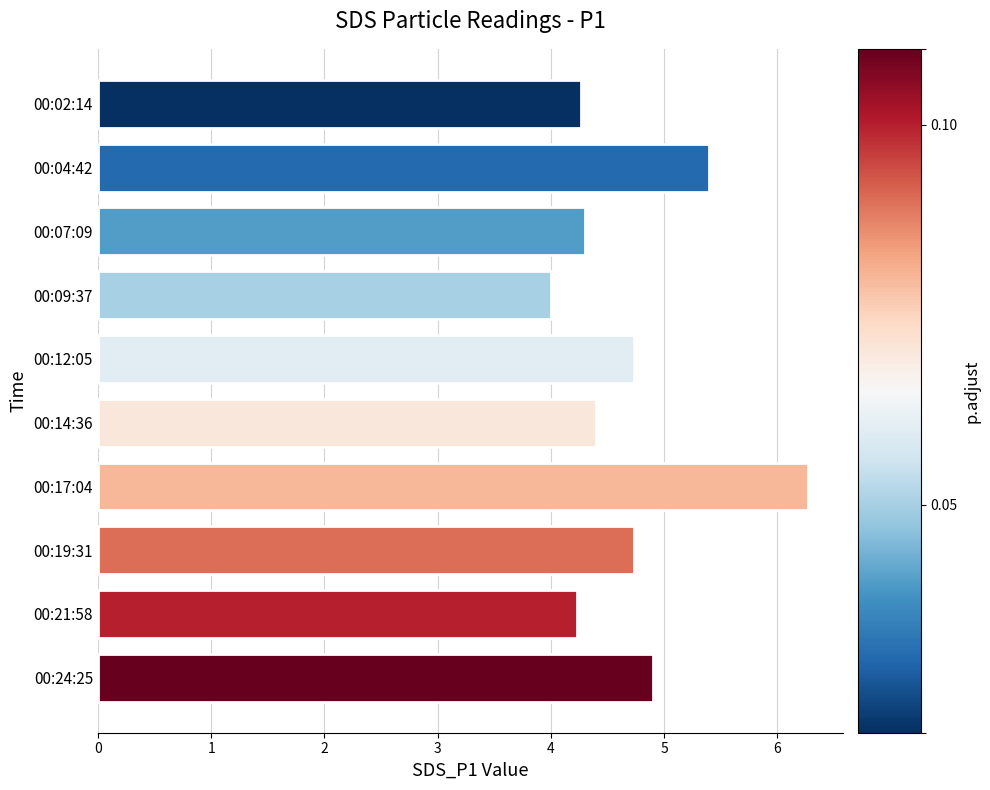

Read the value at 00:12:05.

4.7